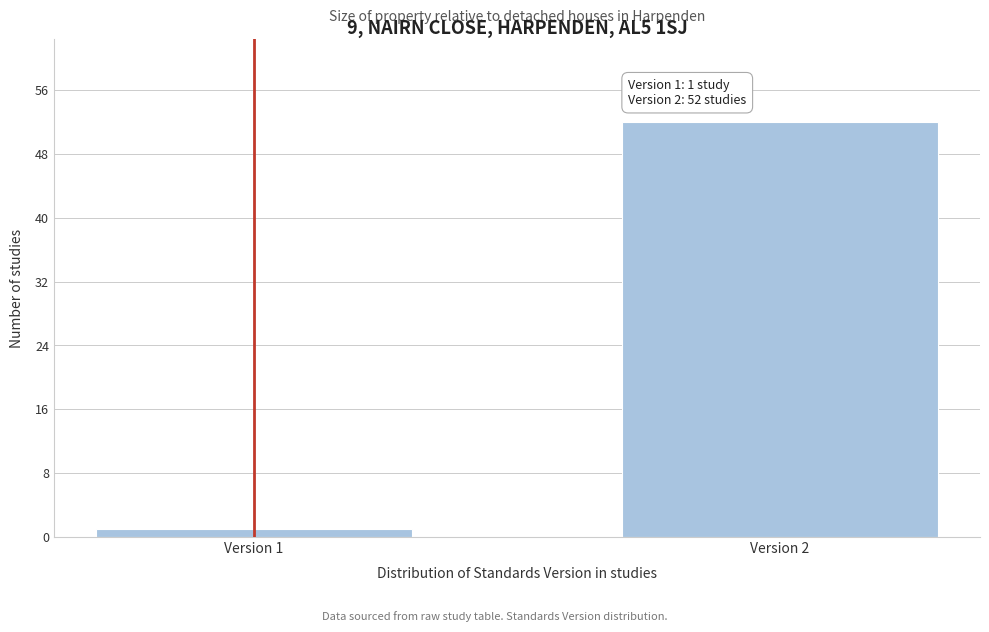

Reading left to right, transcribe all the data shown in this chart.

Version 1=1	Version 2=52